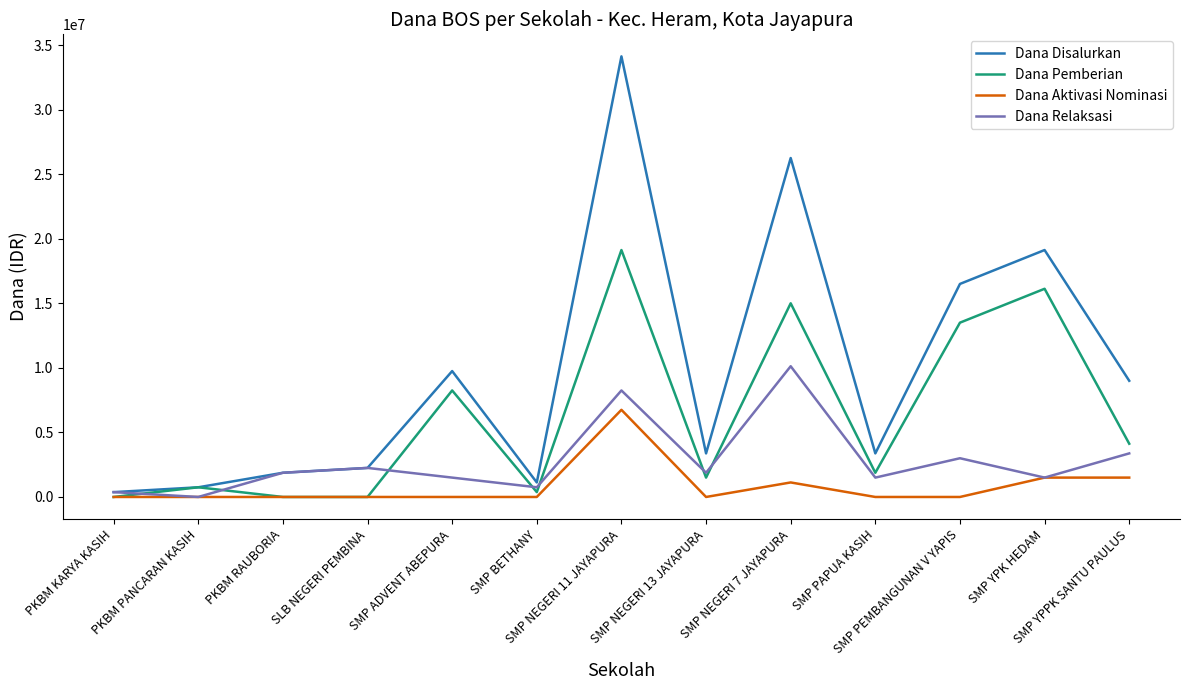

What is the greatest value displayed?

34125000